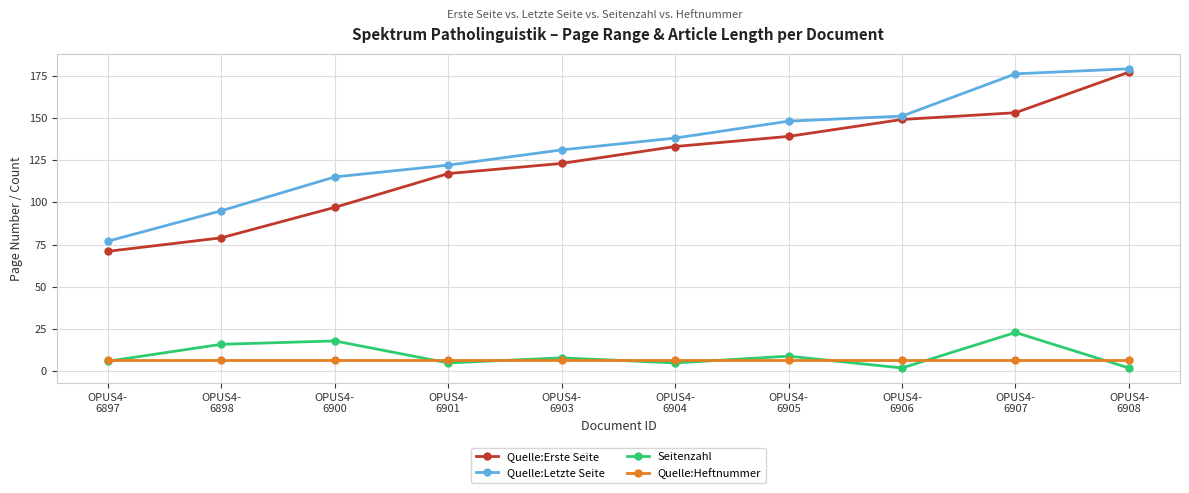

Reading right to left, what are all the values shown in this chart?

Quelle:Erste Seite: 177	153	149	139	133	123	117	97	79	71
Quelle:Letzte Seite: 179	176	151	148	138	131	122	115	95	77
Seitenzahl: 2	23	2	9	5	8	5	18	16	6
Quelle:Heftnummer: 7	7	7	7	7	7	7	7	7	7